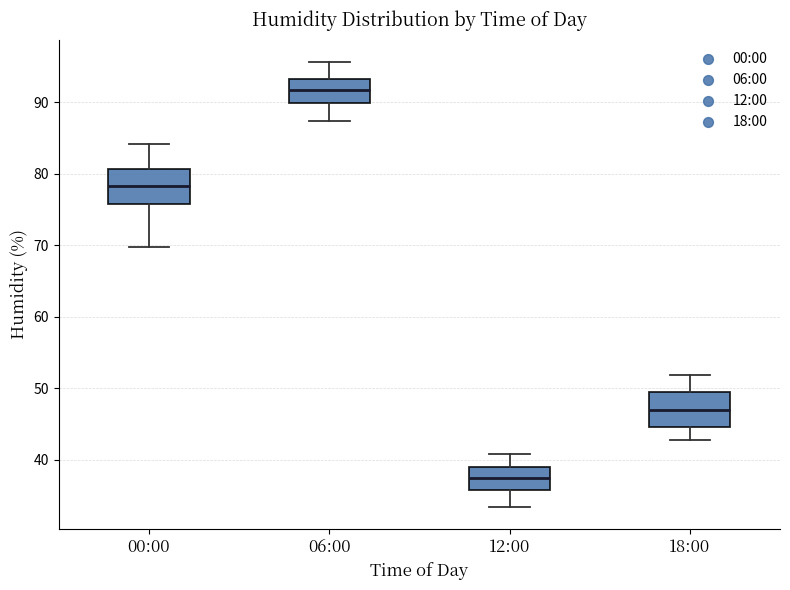

Which box's median line is the highest?

06:00